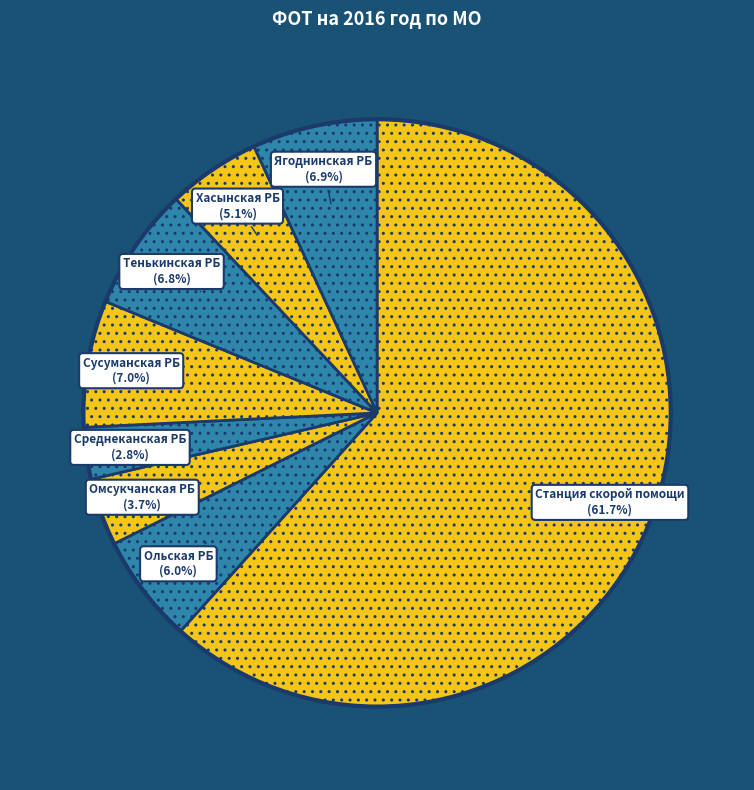

Is there any slice that represents more than half of the pie?

Yes